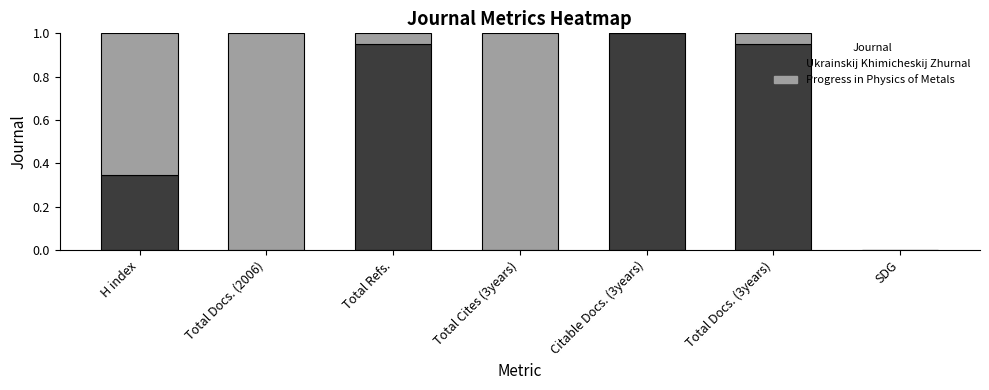

What is the sum of all Ukrainskij Khimicheskij Zhurnal values?

3.2